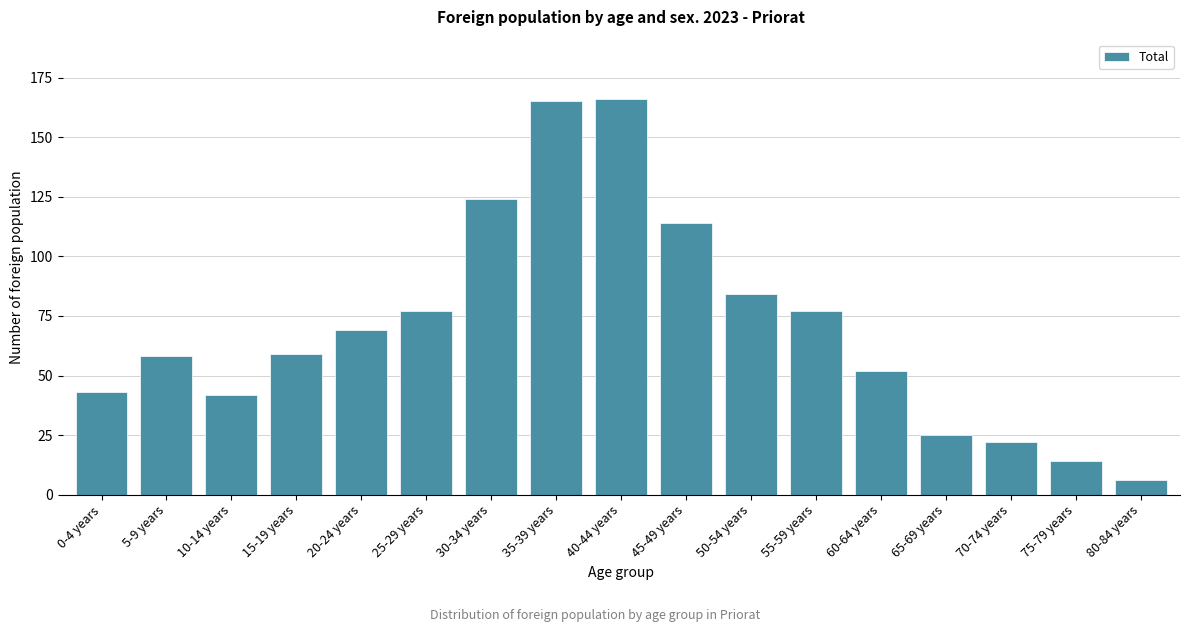

Reading right to left, transcribe all the data shown in this chart.

6	14	22	25	52	77	84	114	166	165	124	77	69	59	42	58	43